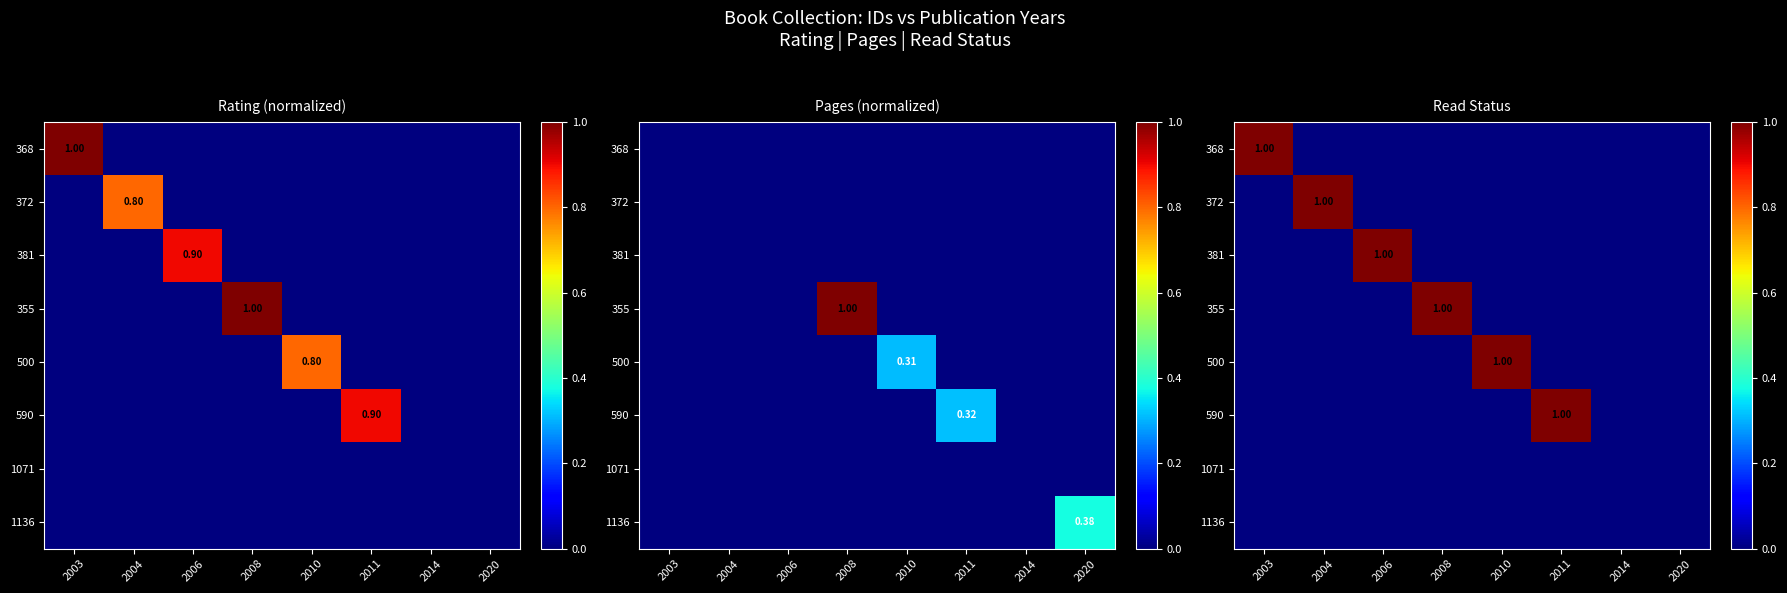

True or false: 590 has a value of 0 at 2020.

True